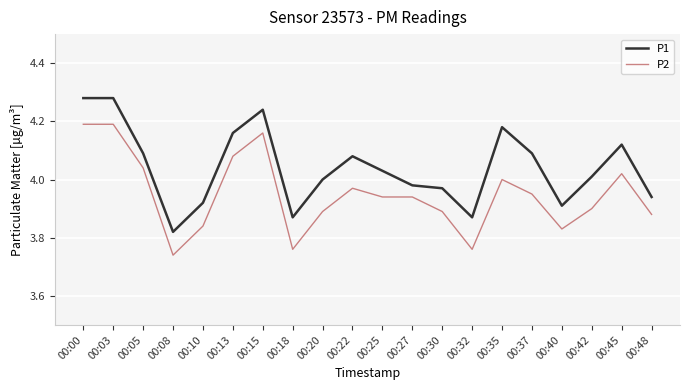

What is the difference between the maximum and second lowest values in the P2 series?

0.4